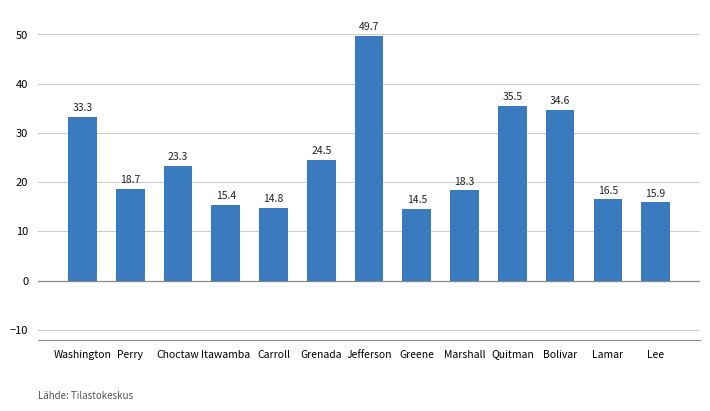

List the labels in order of value, largest first.

Jefferson, Quitman, Bolivar, Washington, Grenada, Choctaw, Perry, Marshall, Lamar, Lee, Itawamba, Carroll, Greene